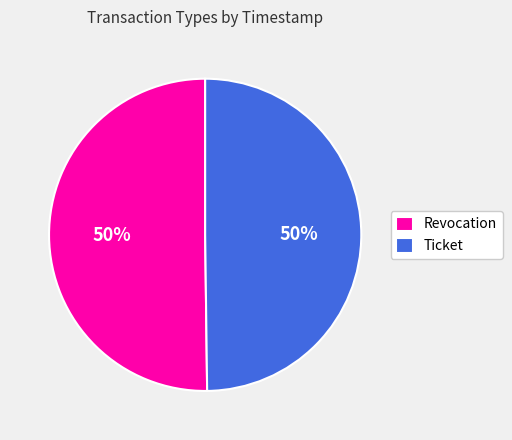

To the nearest percent, what is the combined percentage of Ticket and Revocation?

100%